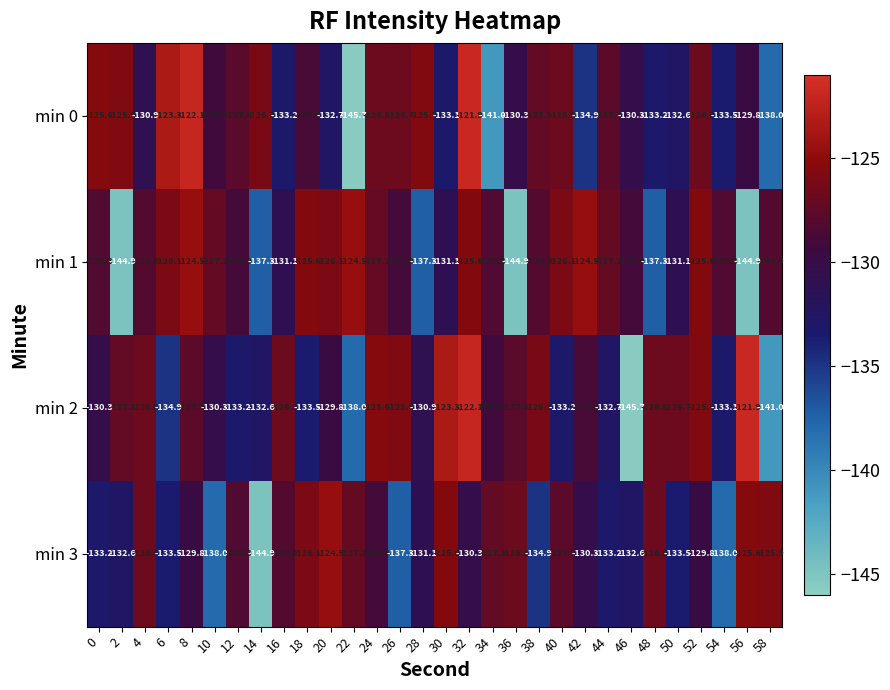

What is the minimum value shown in the chart?

-145.7